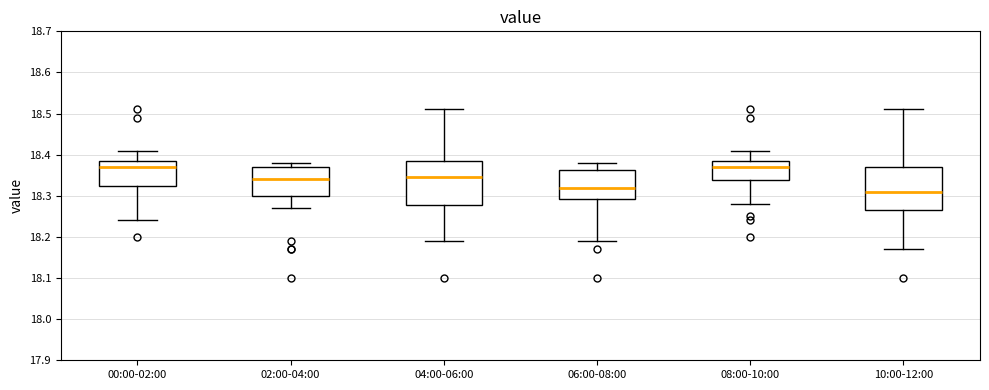

Which box has the lowest median line?

10:00-12:00